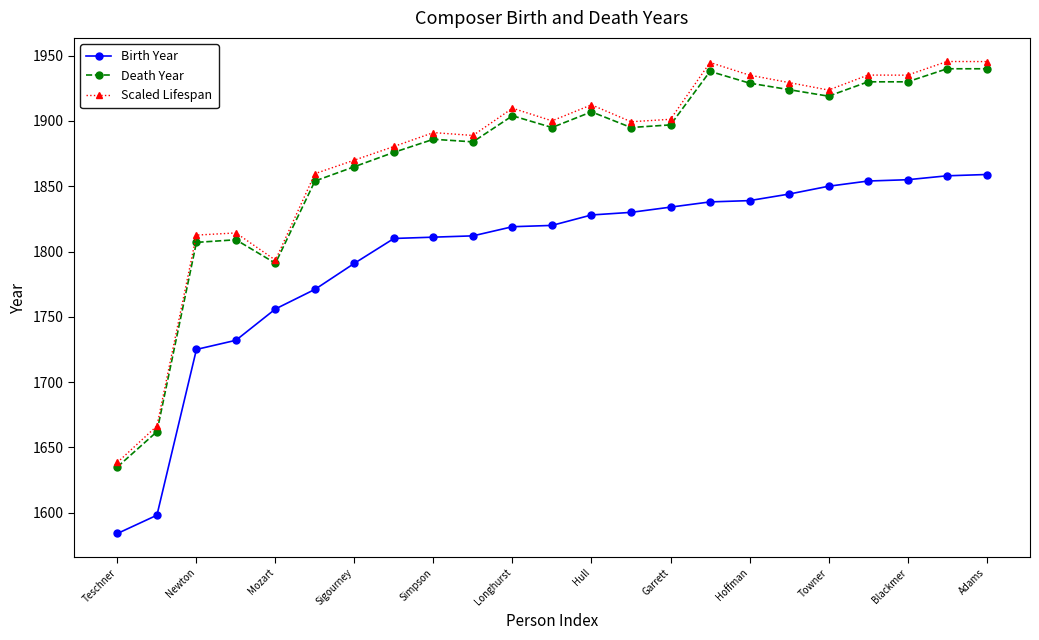

True or false: Death Year and Birth Year intersect in this chart.

False